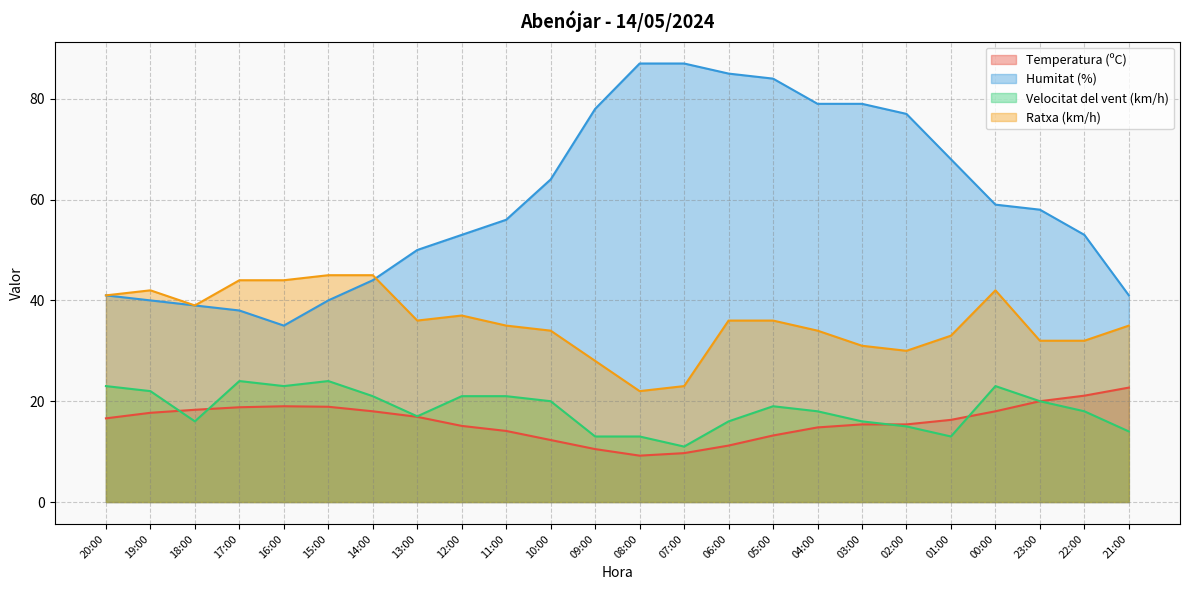

Which series changed the most between 19:00 and 00:00?

Humitat (%)